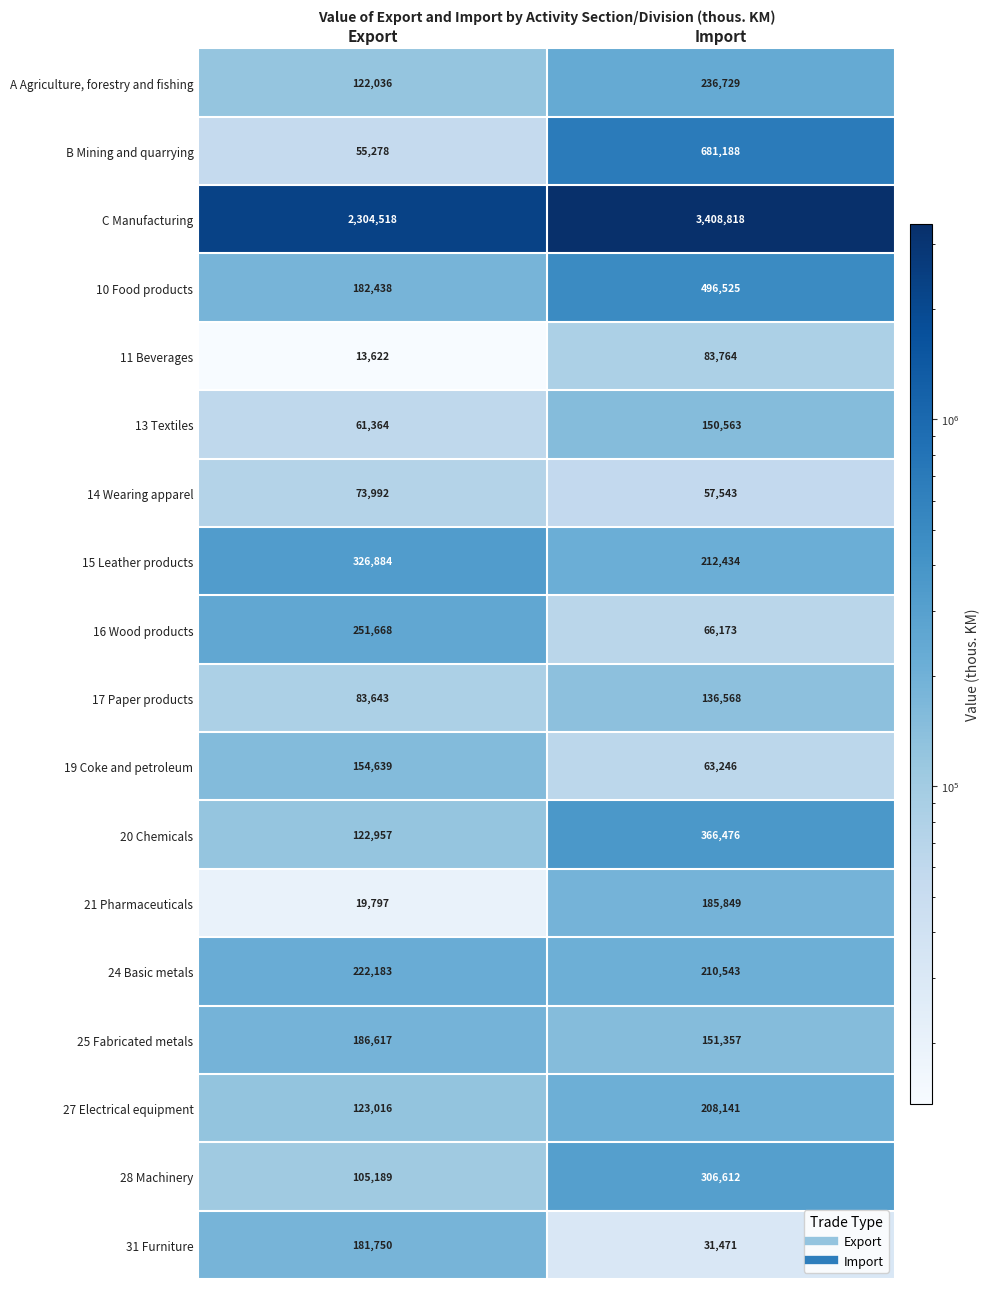

Which series has the largest total across all categories?

C Manufacturing